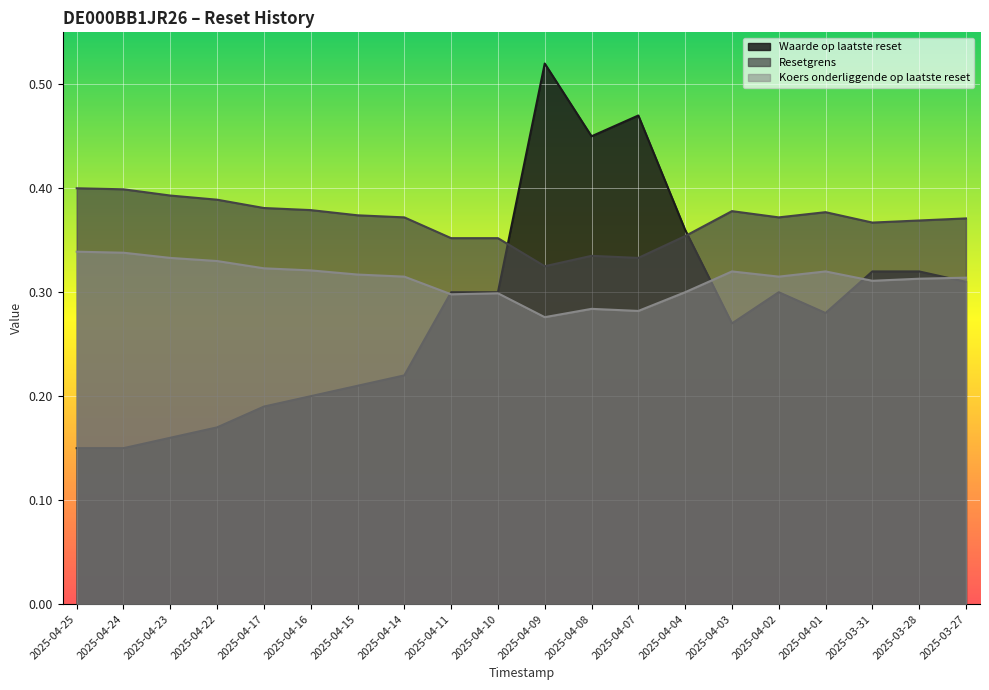

What is the spread (max minus min) of values at 2025-03-28?

0.1